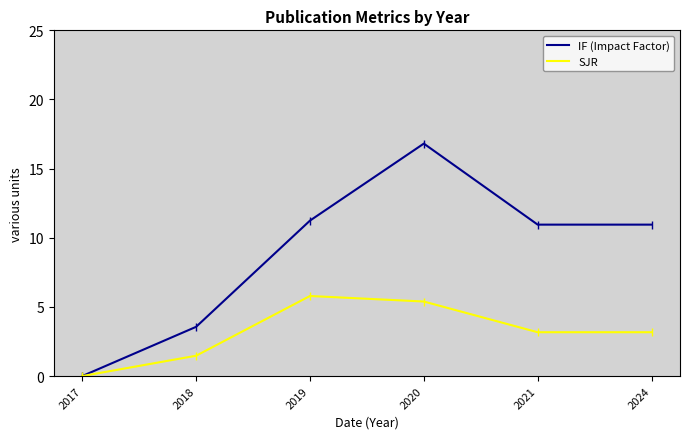

Which series changed the most between 2018 and 2020?

IF (Impact Factor)